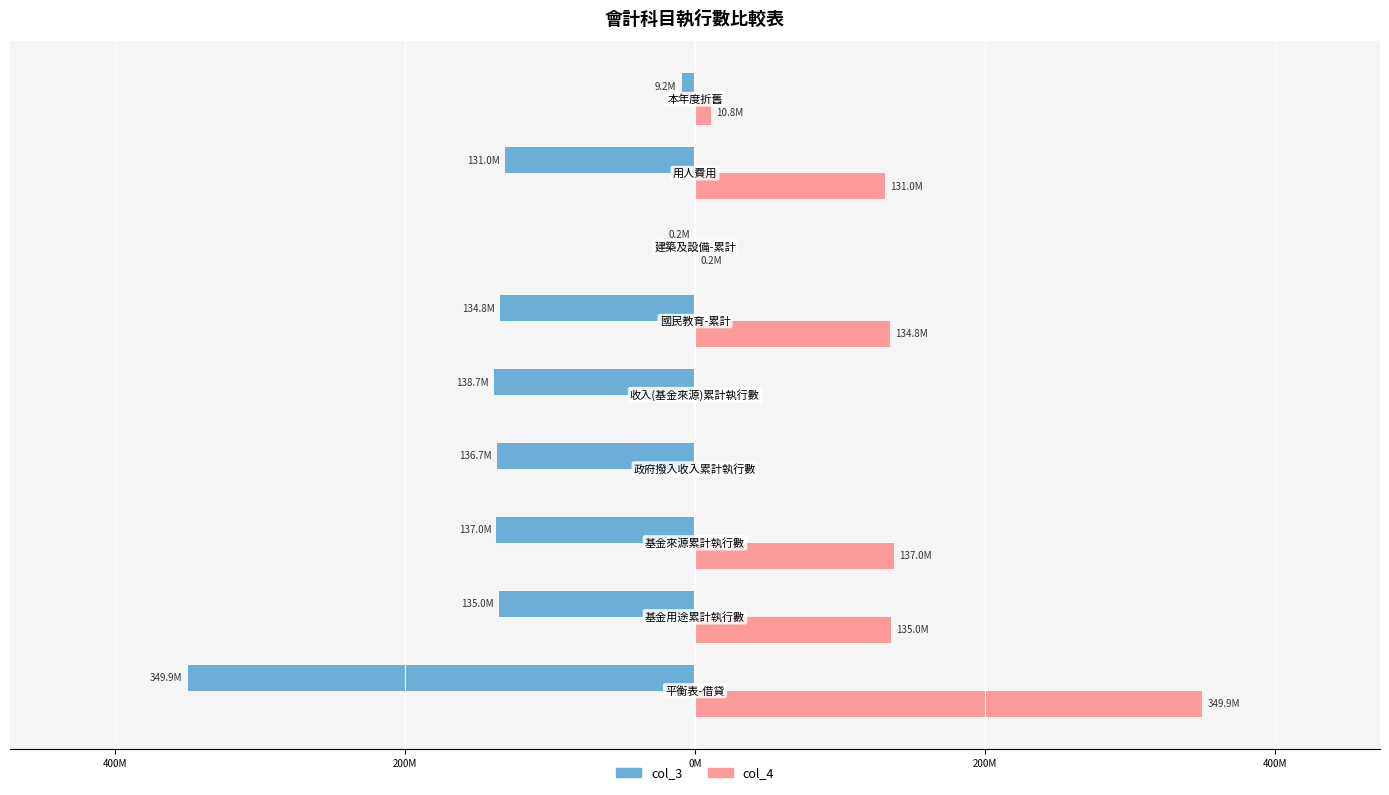

What are all the series names shown in the legend?

col_3, col_4